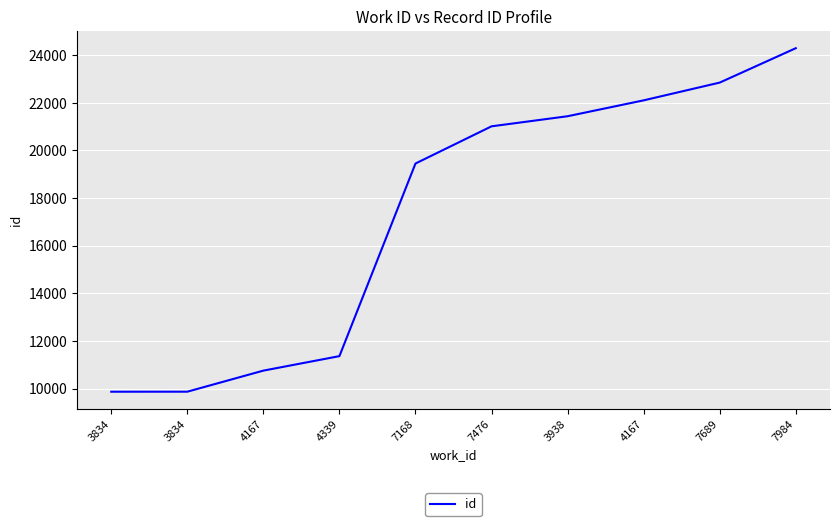

What is the label of the 10th point from the left?

7984